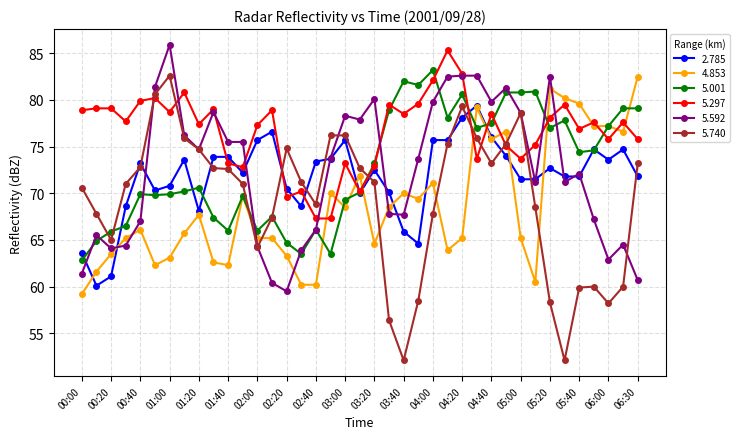

Does the chart have visible grid lines?

Yes